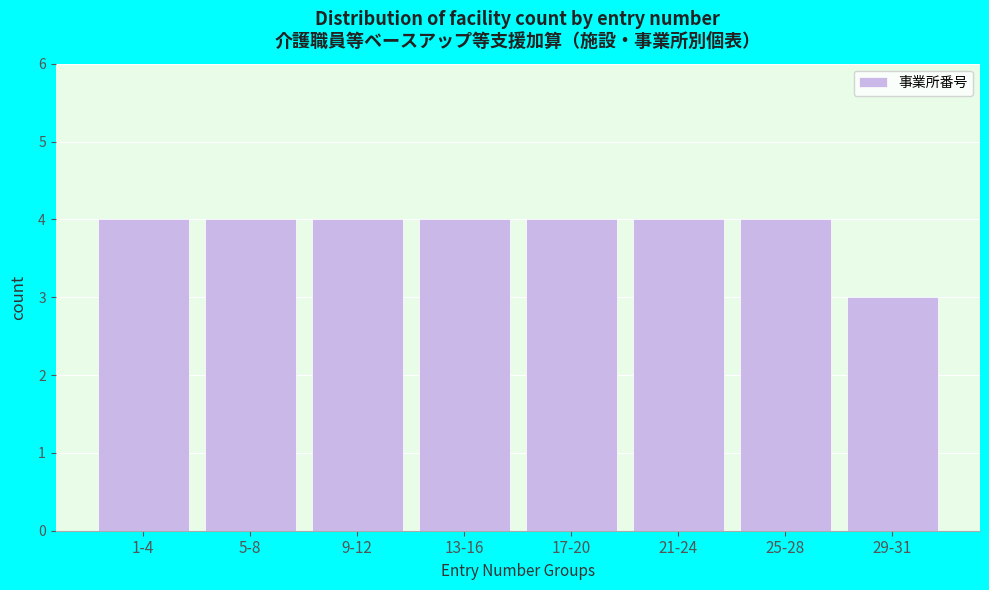

Reading right to left, what are all the values shown in this chart?

29-31=3	25-28=4	21-24=4	17-20=4	13-16=4	9-12=4	5-8=4	1-4=4